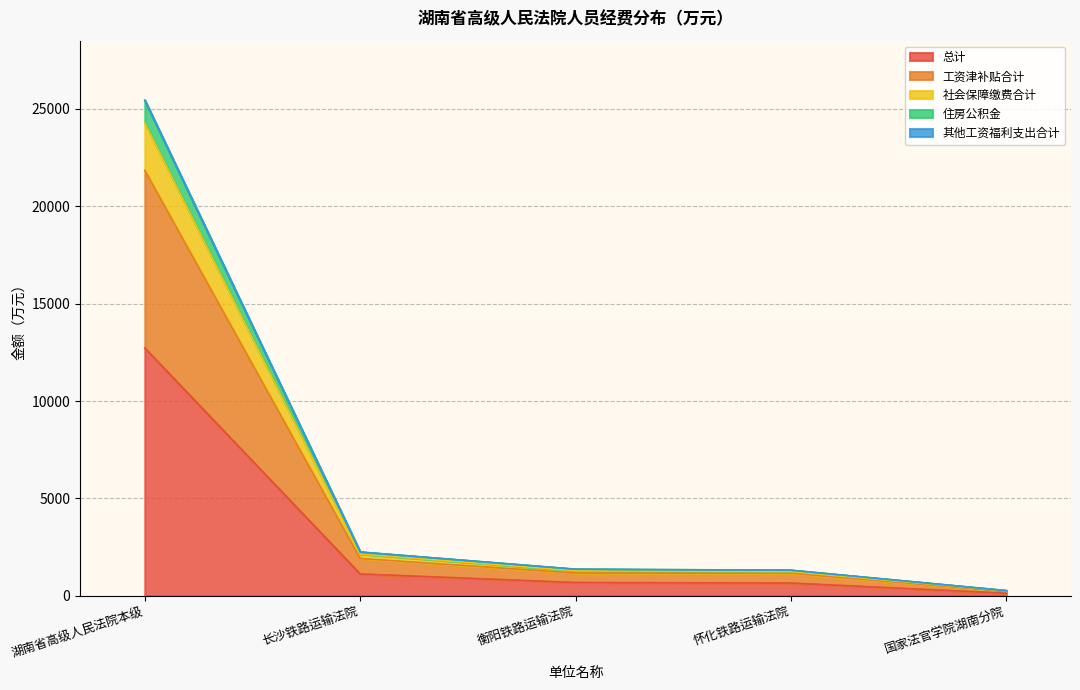

What is the label of the 4th point from the left?

怀化铁路运输法院